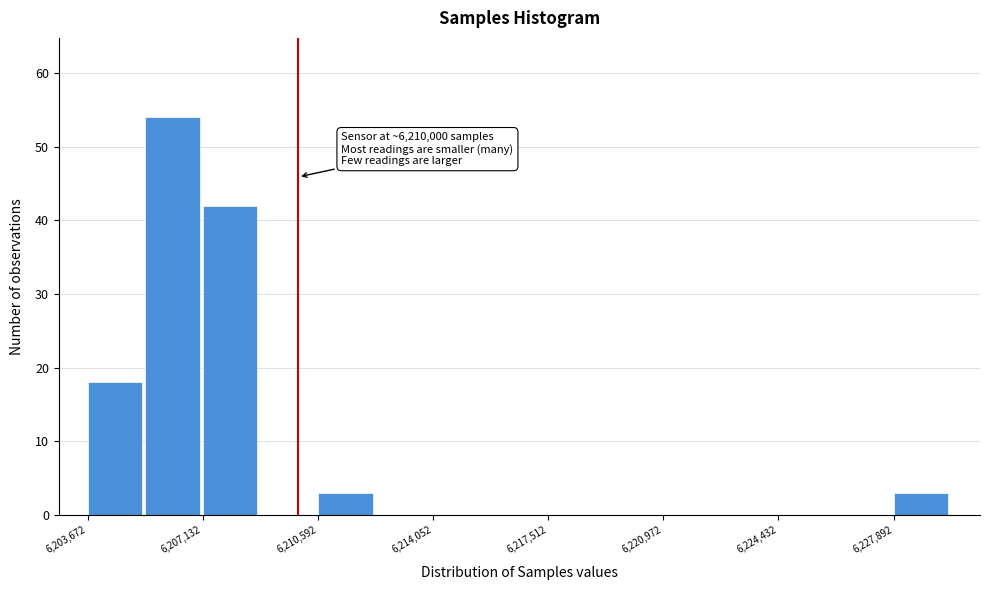

Read against the x-axis, roughly where is the centre of the tallest bar?

6206000